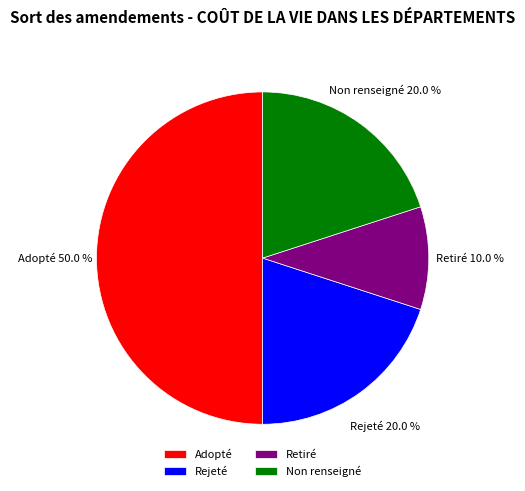

What is the ratio of the value at Rejeté to the value at Non renseigné?

1.0